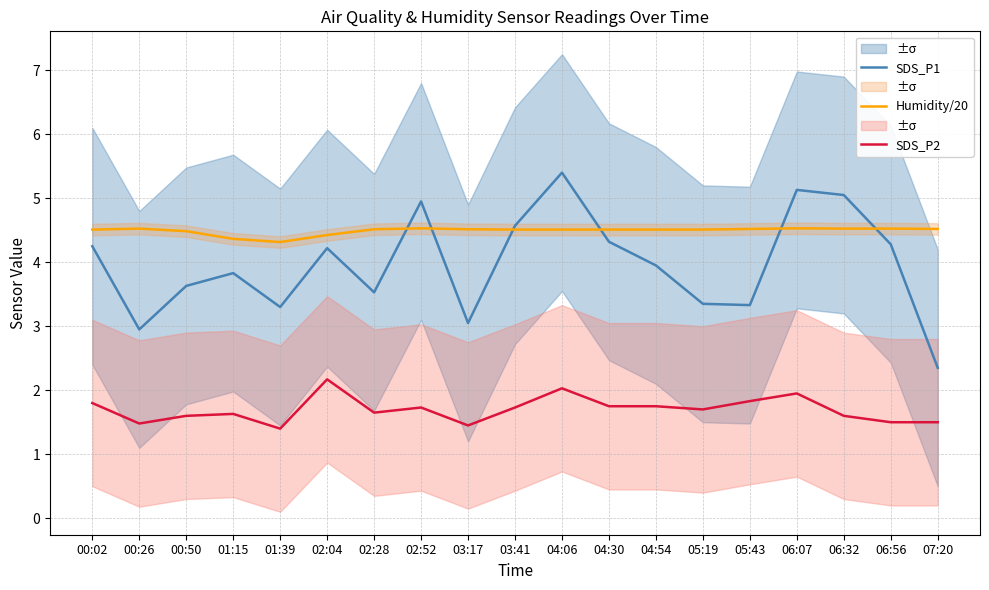

How many data points in SDS_P1 are less than 3?

2